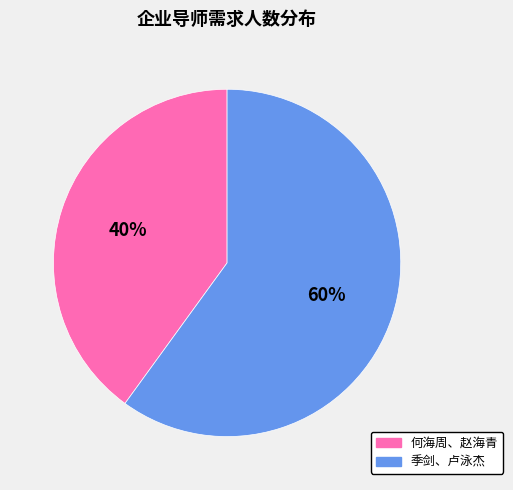

True or false: 季剑、卢泳杰 accounts for 66% of the total.

False